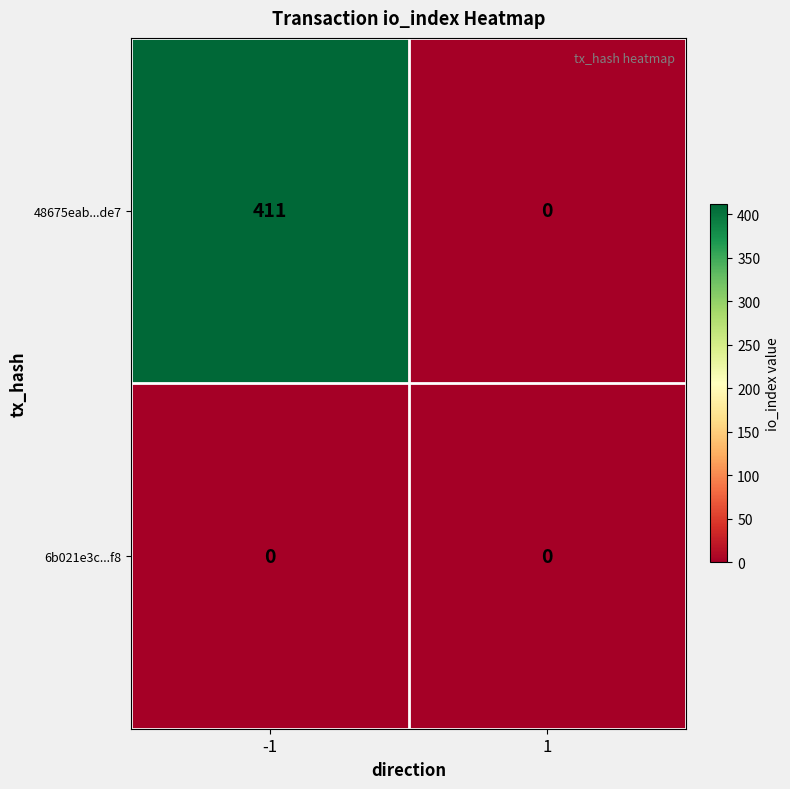

What is the total value across all series at -1?

411